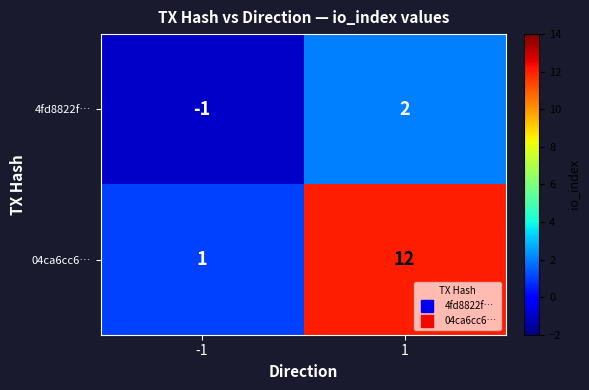

How many values in 4fd8822f… are below zero?

1